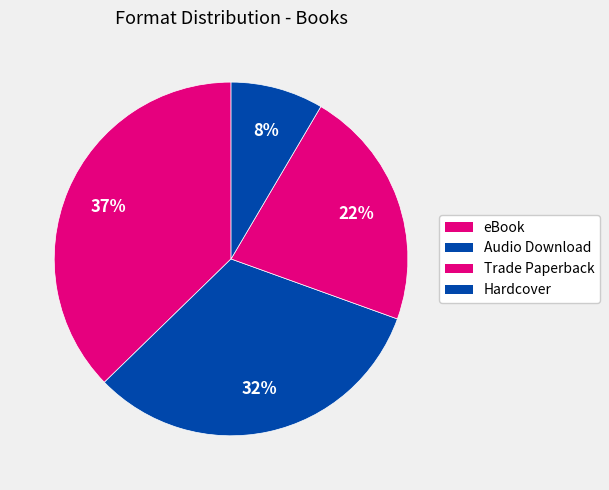

Which category has the smallest portion of the pie?

Hardcover